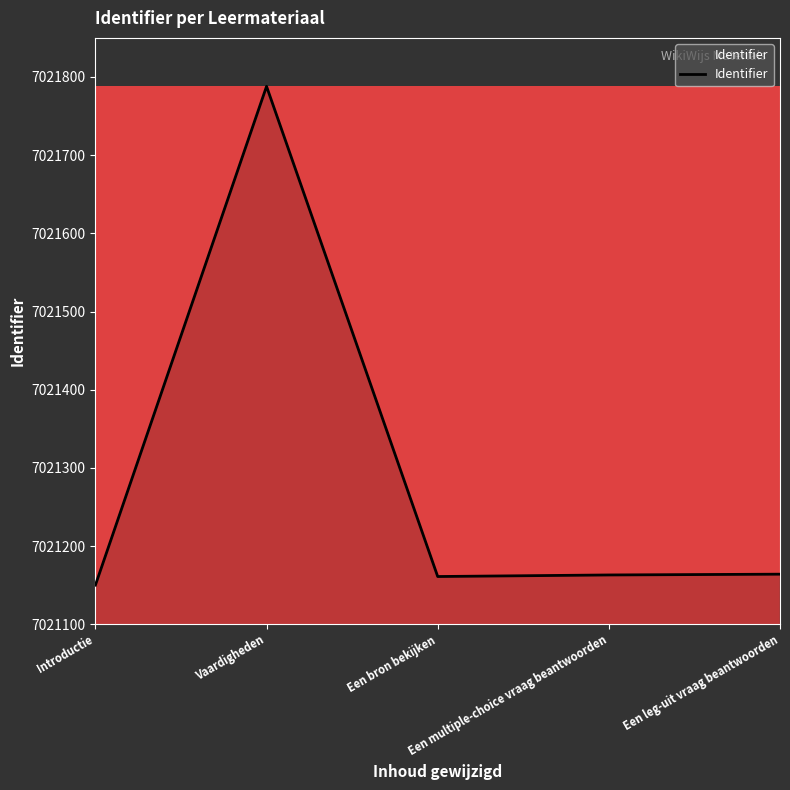

Where does the data first go above 7021163?

Vaardigheden